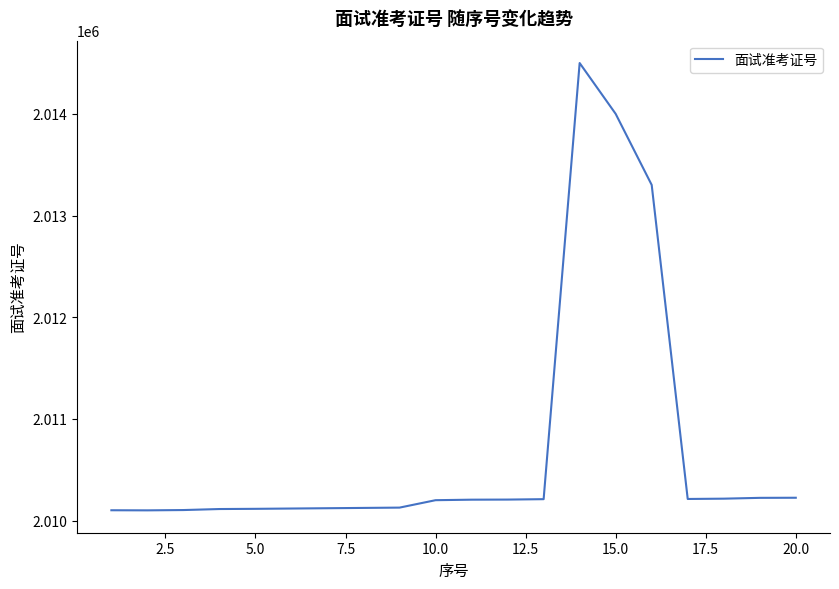

What is the maximum value shown in the chart?

2014501